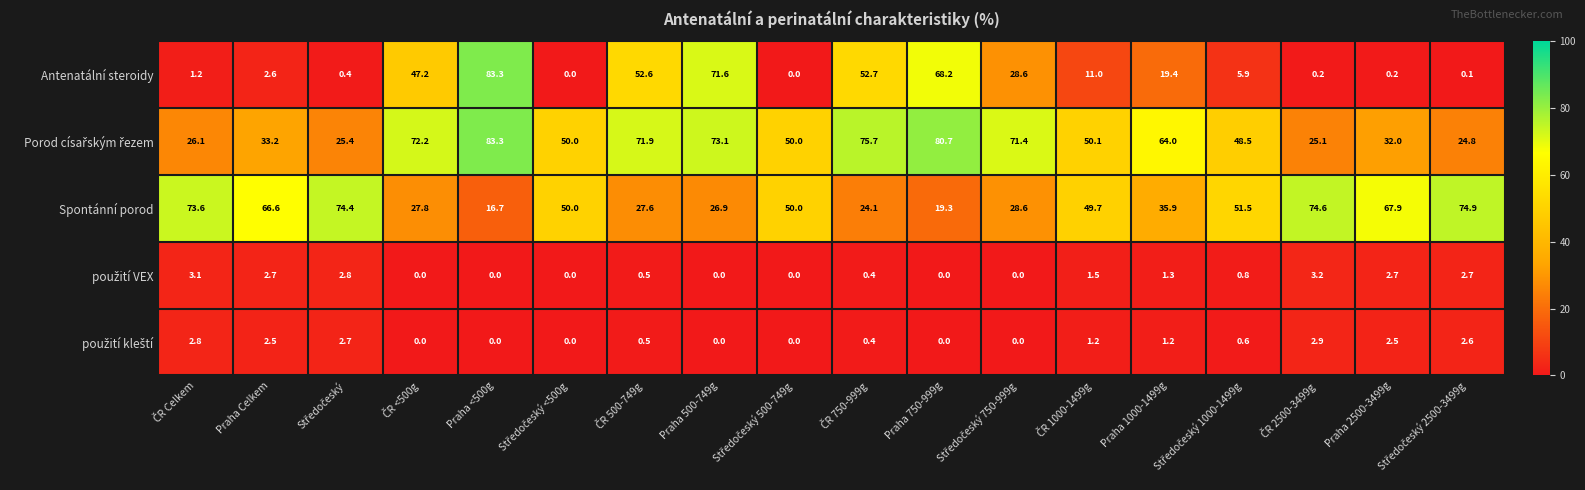

True or false: Spontánní porod has a value of 11.0 at Praha <500g.

False